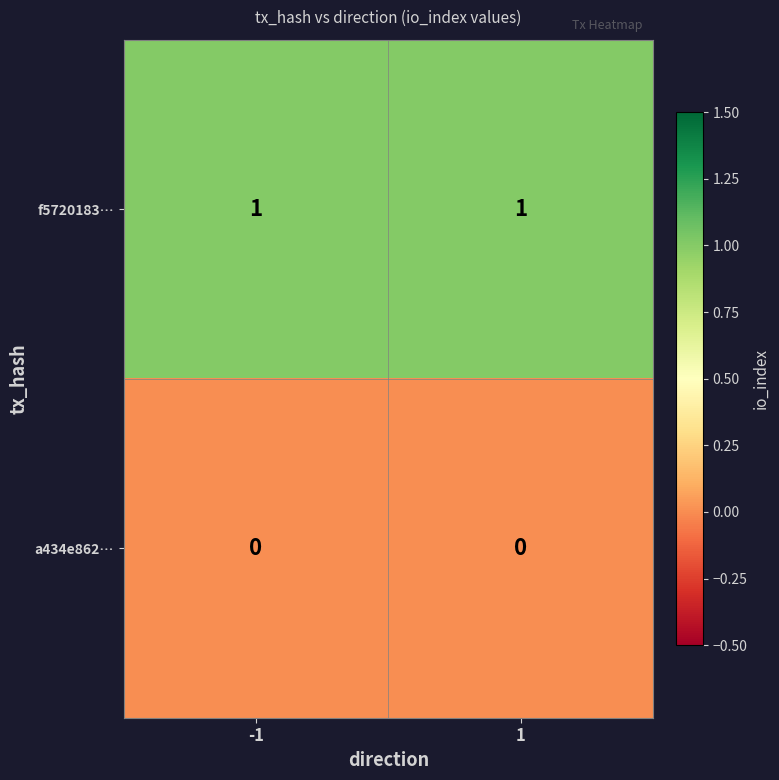

Is the value of f5720183… at -1 greater than the value of a434e862… at -1?

Yes